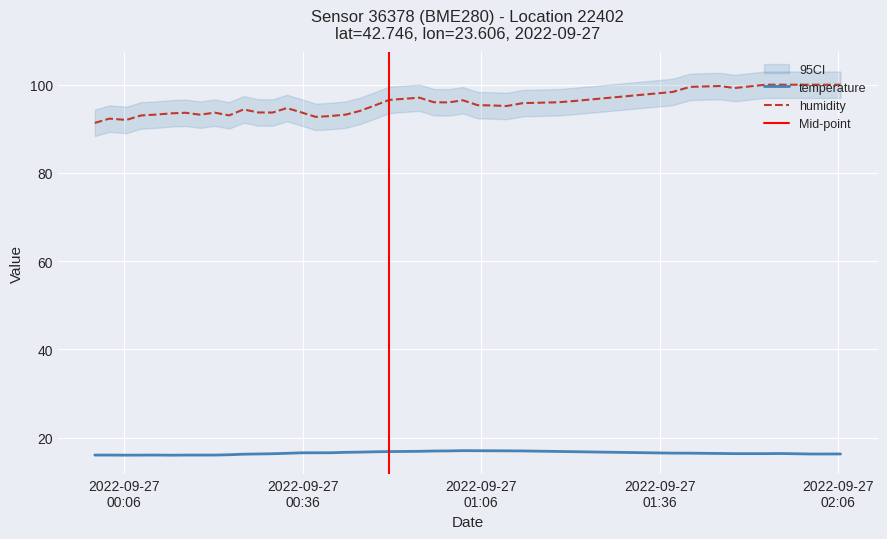

What is the highest value of the humidity series?

100.0